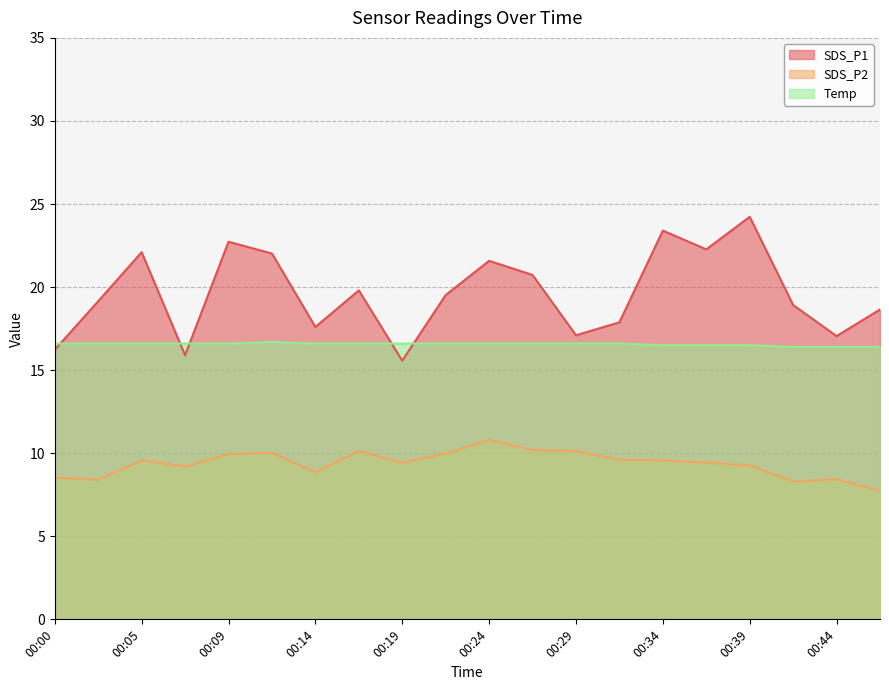

At which category is the sum across all series the highest?

00:39